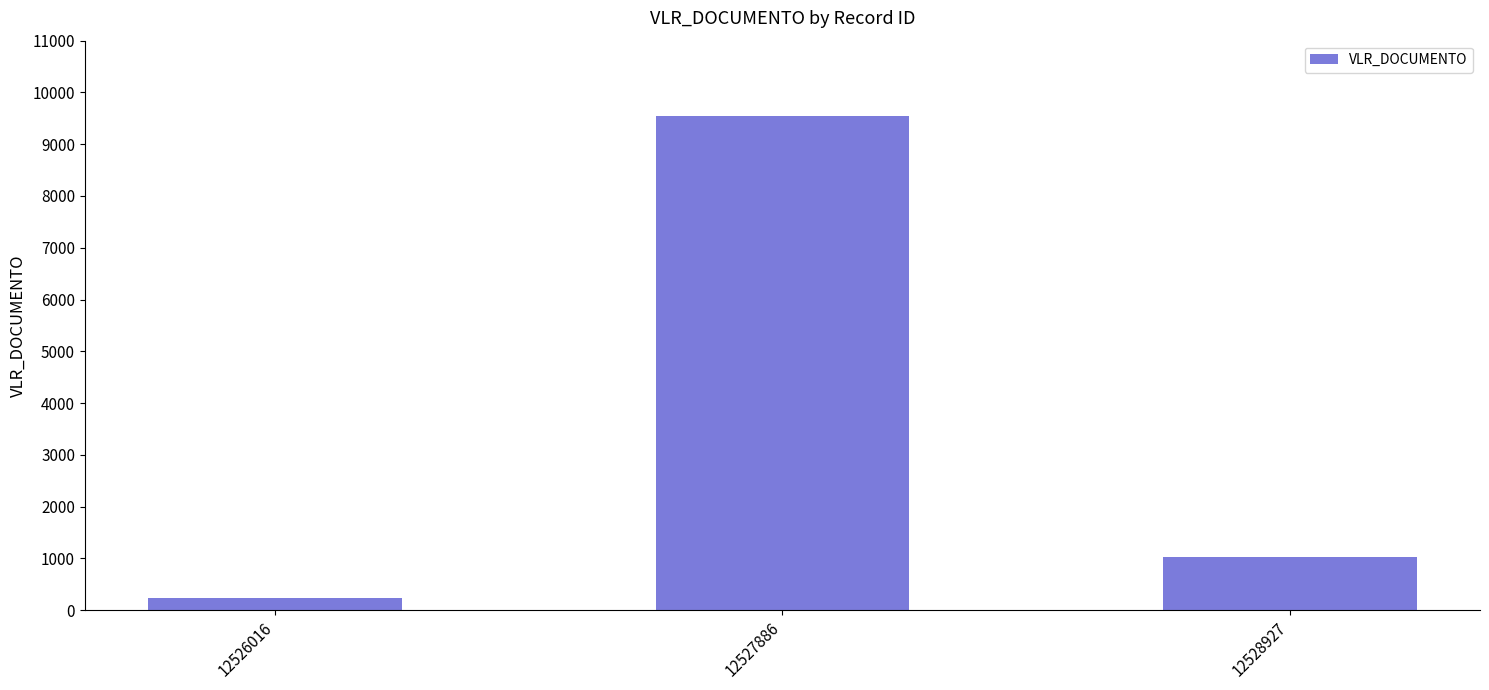

Count the number of values greater than 1027.

2